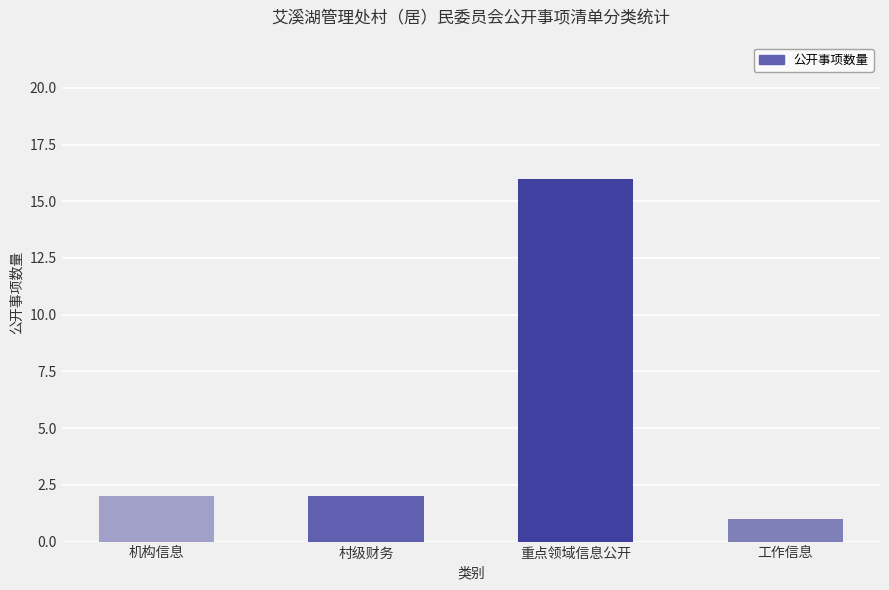

Which category has the highest value across all series?

重点领域信息公开